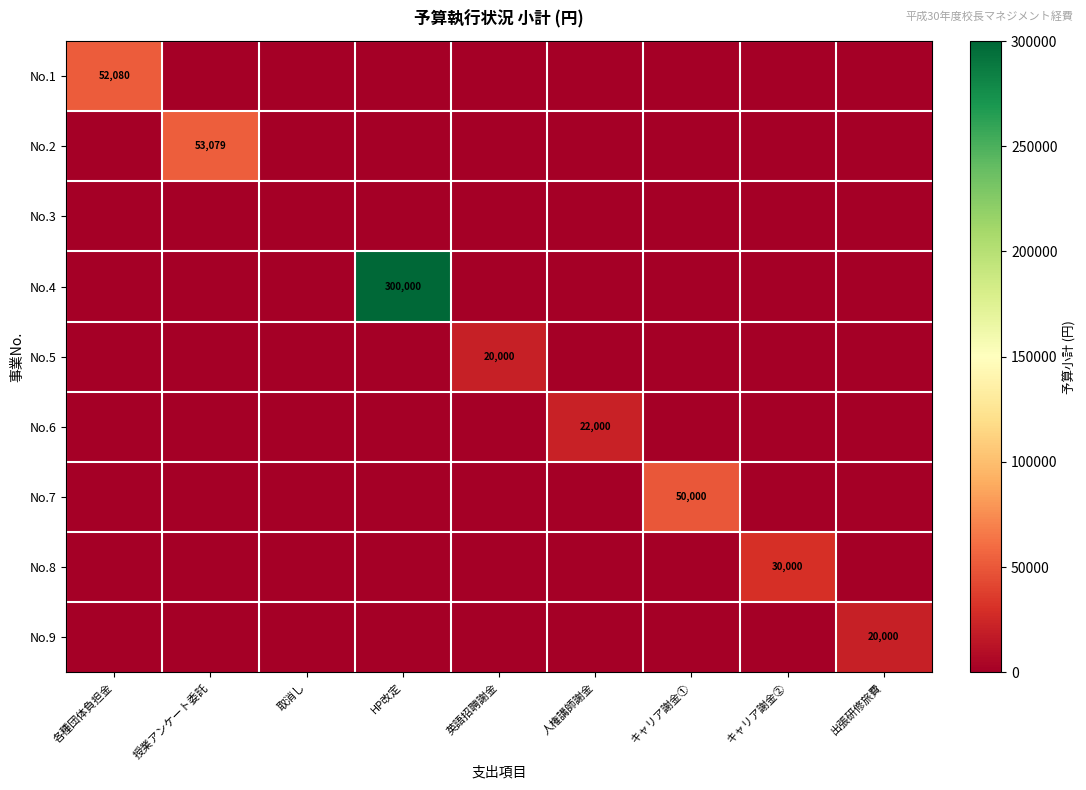

At which category is the sum across all series the highest?

HP改定